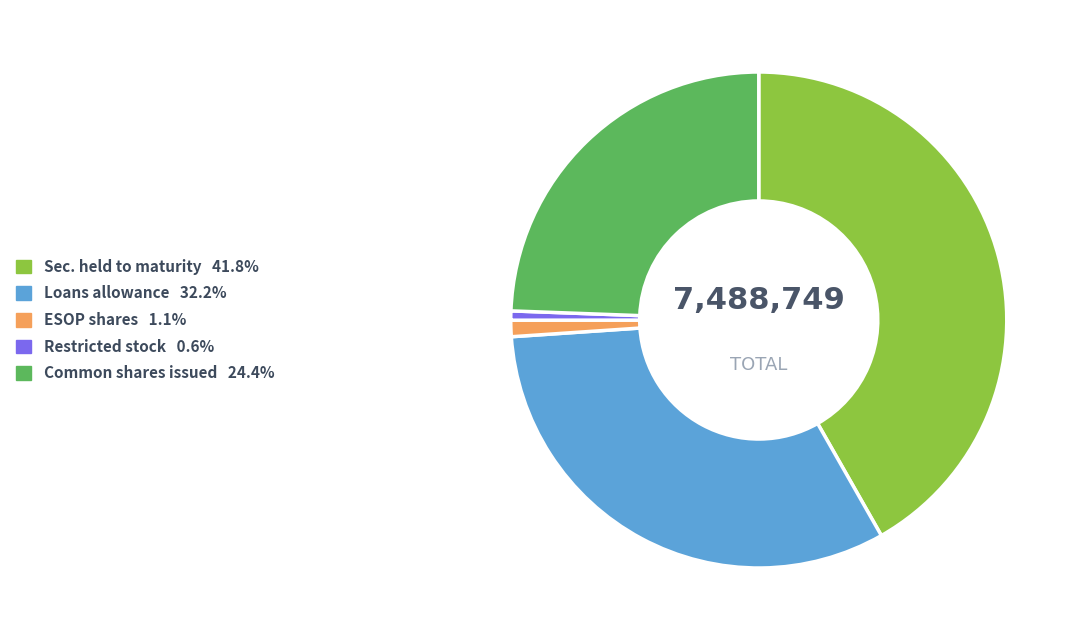

Does any single category account for the majority?

No